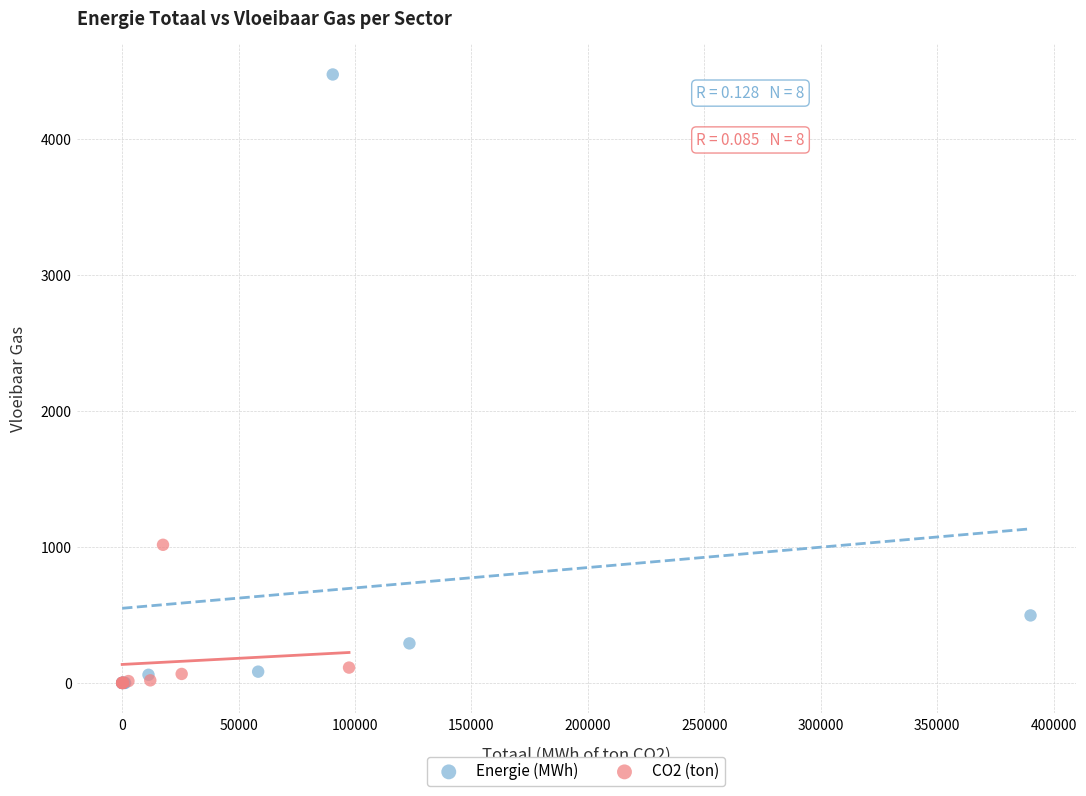

What are all the series names shown in the legend?

Energie (MWh), CO2 (ton)